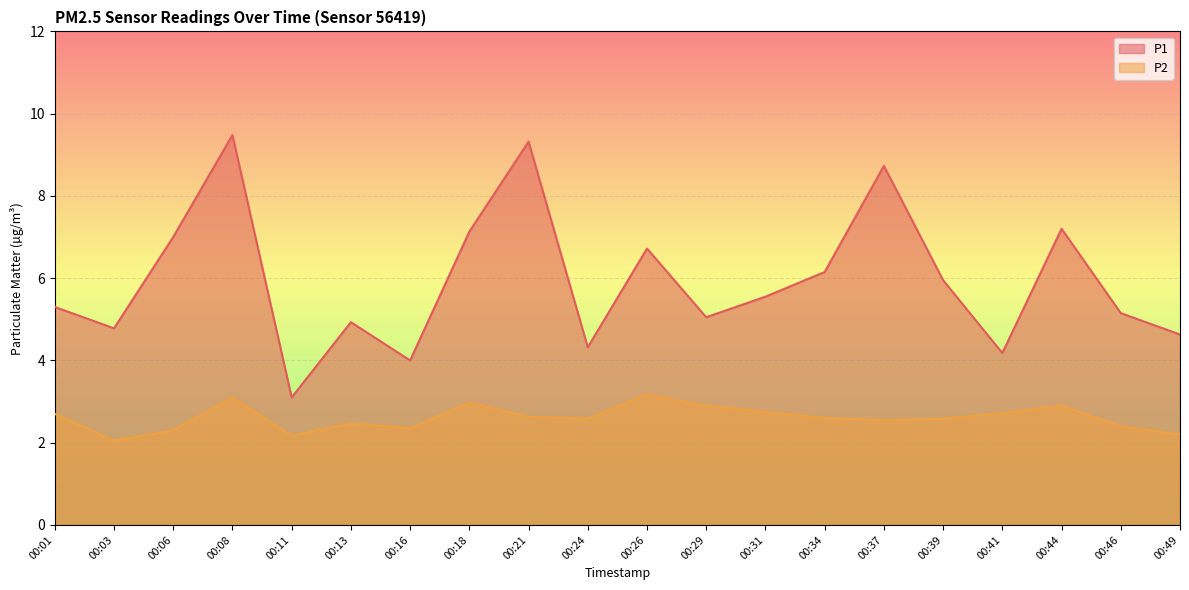

What is the value of the P2 point at the 2nd from the left?

2.0